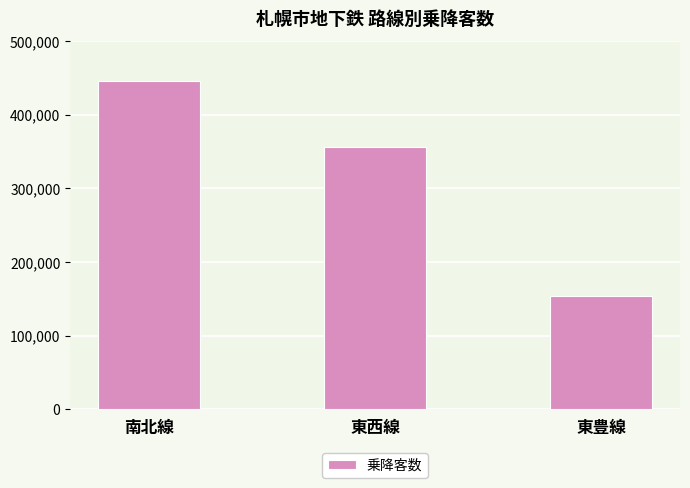

What is the label of the 1st bar from the left?

南北線